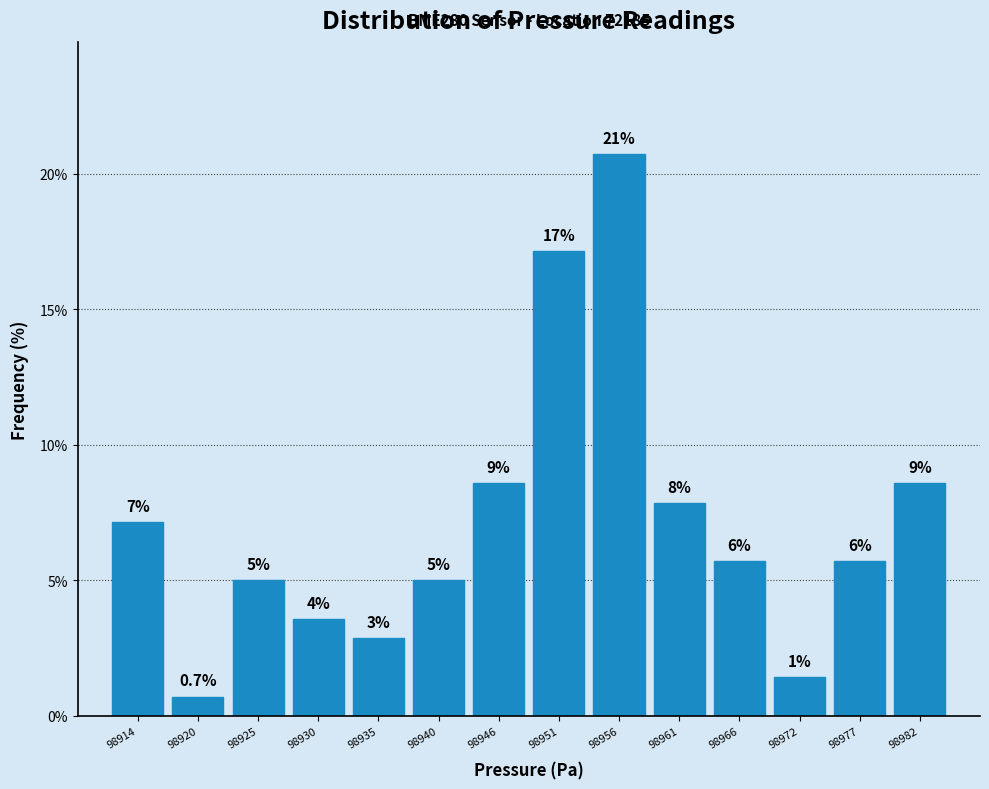

Are the bars horizontal?

No